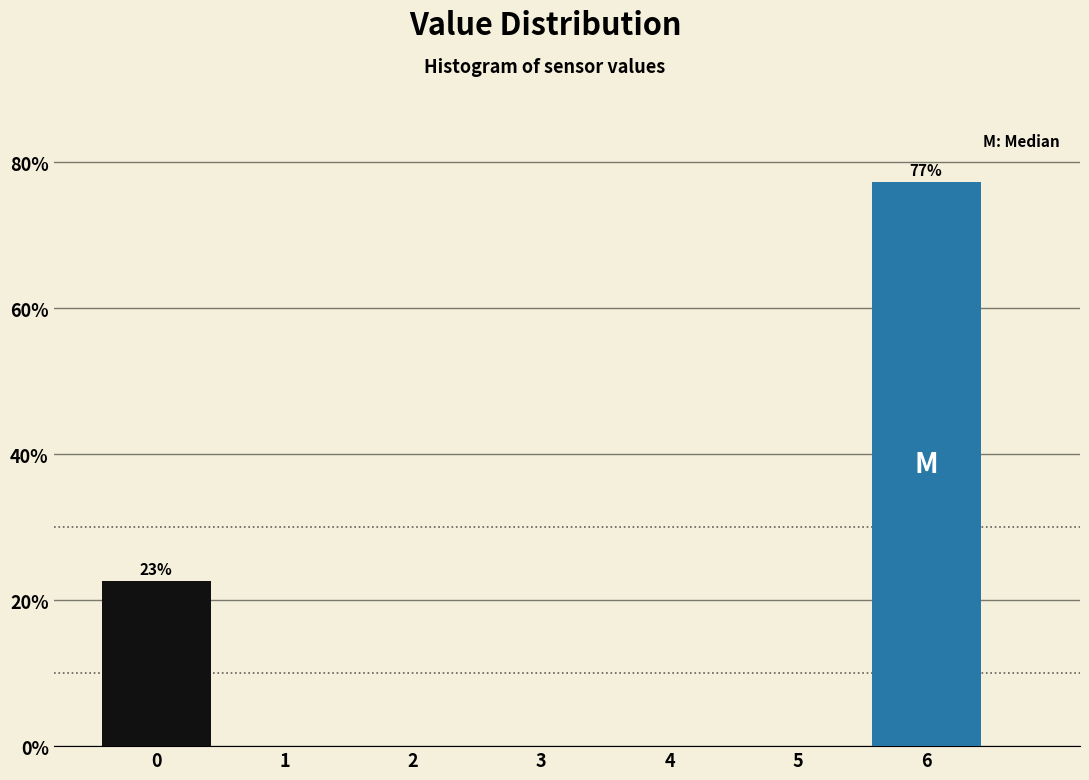

Over which range of the x-axis is the bar tallest?

5.5 to 6.5